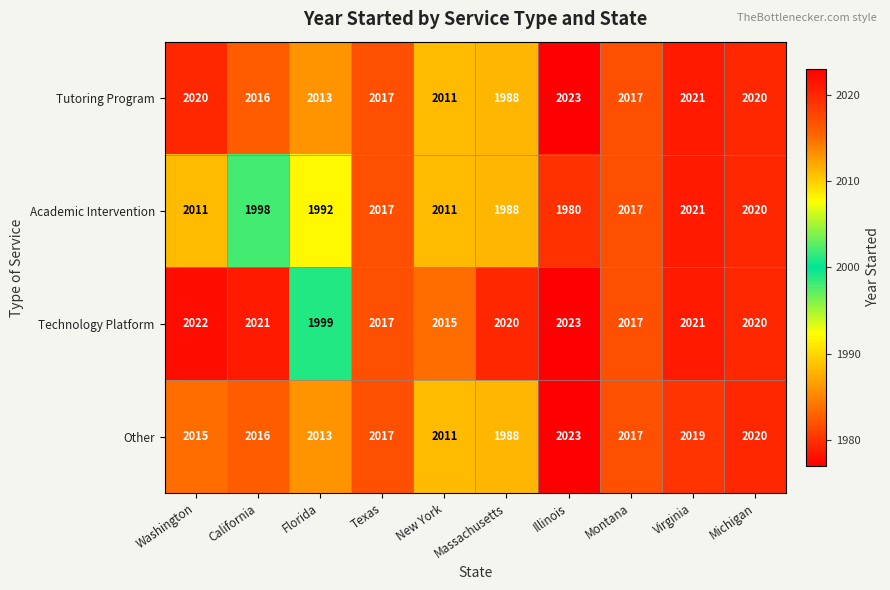

Which series has the widest spread of values?

Academic Intervention